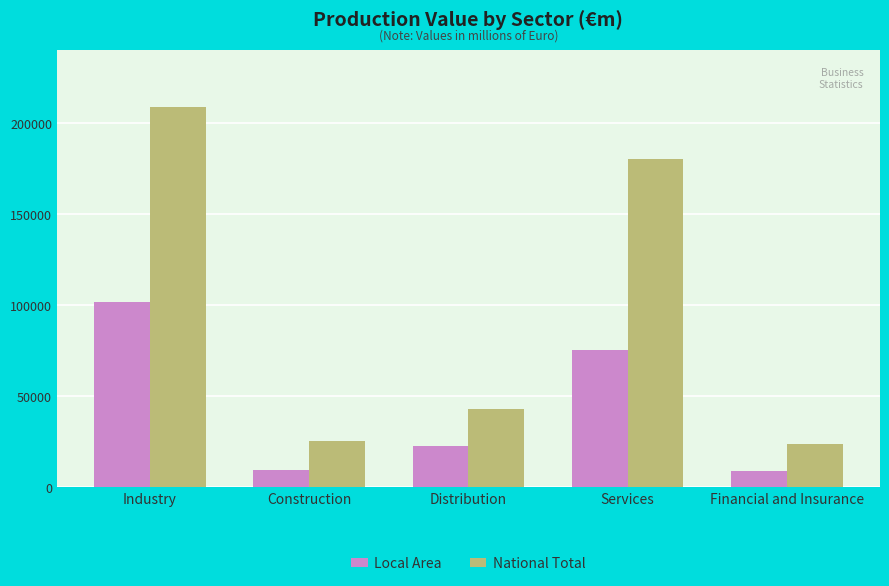

What is the average value of the National Total series?

96239